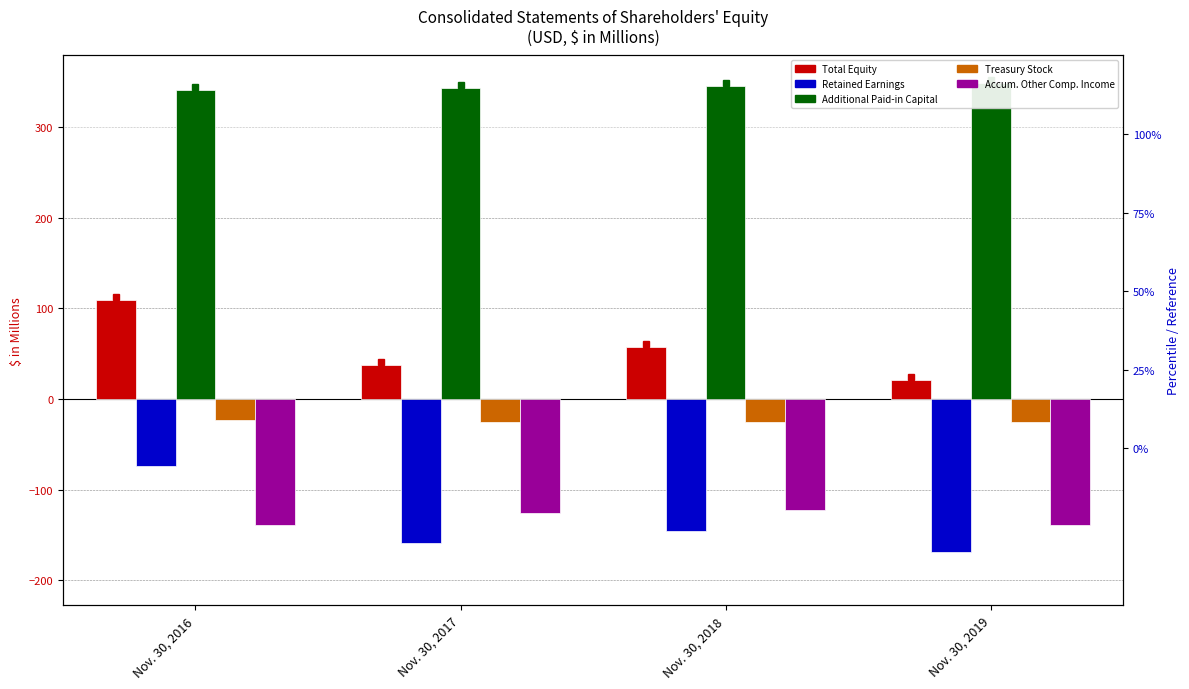

Reading left to right, extract all data points from this chart.

Total Equity: Nov. 30, 2016=109.8	Nov. 30, 2017=38.2	Nov. 30, 2018=57.6	Nov. 30, 2019=20.9
Retained Earnings: Nov. 30, 2016=-74.3	Nov. 30, 2017=-159.2	Nov. 30, 2018=-145.4	Nov. 30, 2019=-168.3
Additional Paid-in Capital: Nov. 30, 2016=341.0	Nov. 30, 2017=343.4	Nov. 30, 2018=345.9	Nov. 30, 2019=348.6
Treasury Stock: Nov. 30, 2016=-23.2	Nov. 30, 2017=-25.5	Nov. 30, 2018=-25.3	Nov. 30, 2019=-25.4
Accum. Other Comp. Income: Nov. 30, 2016=-138.5	Nov. 30, 2017=-125.3	Nov. 30, 2018=-122.4	Nov. 30, 2019=-138.8